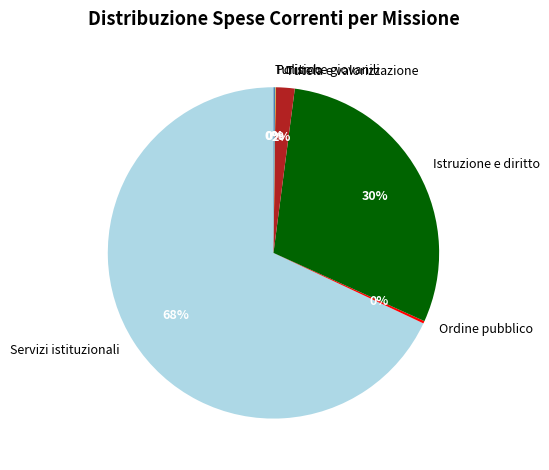

The Istruzione e diritto slice represents 17% of the pie. True or false?

False